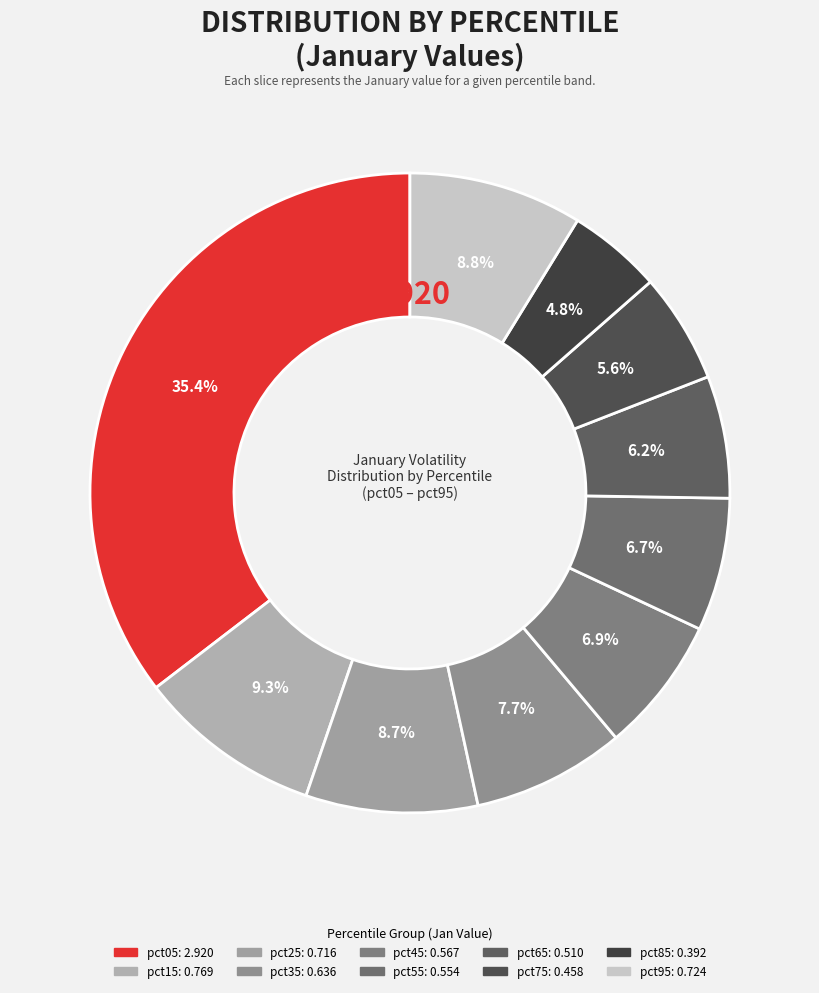

True or false: pct45 accounts for 7% of the total.

True